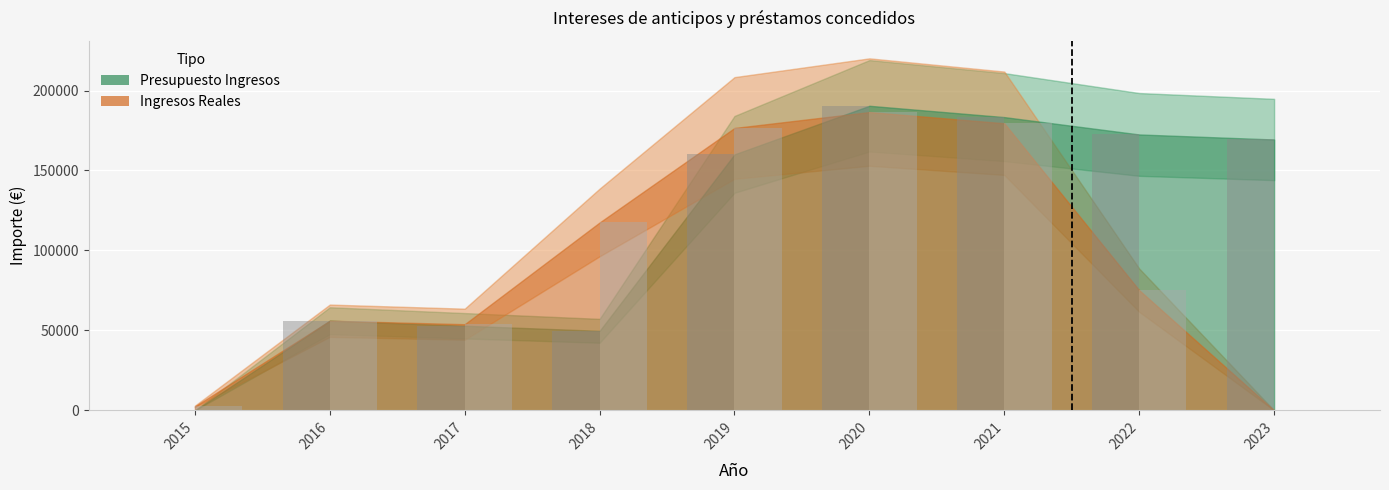

Is it true that Ingresos Reales equals 21219.2 at 2016?

False